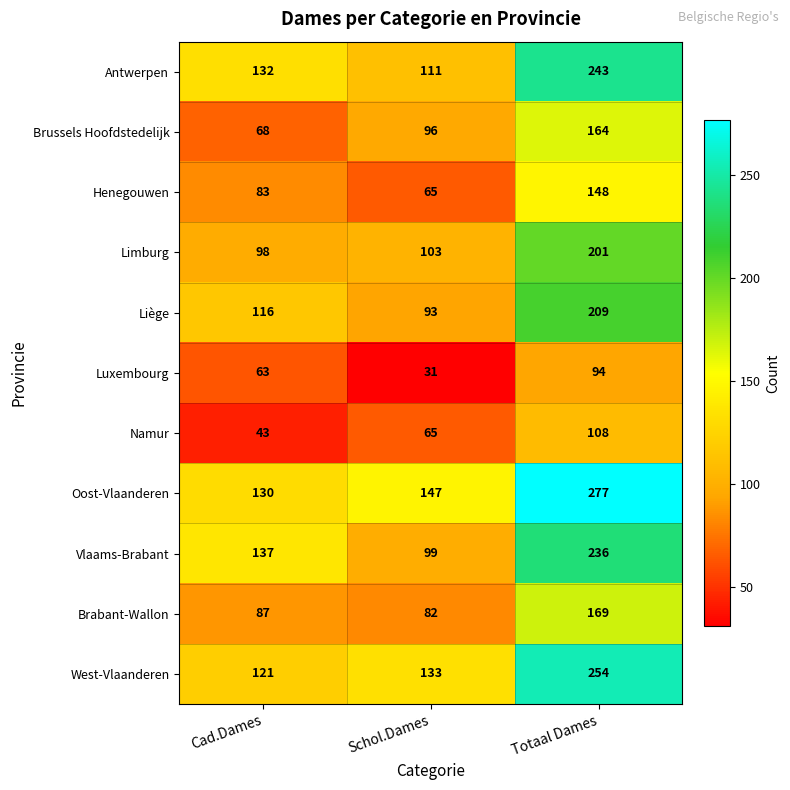

What is the approximate value of Vlaams-Brabant at Totaal Dames, to the nearest 5?

235